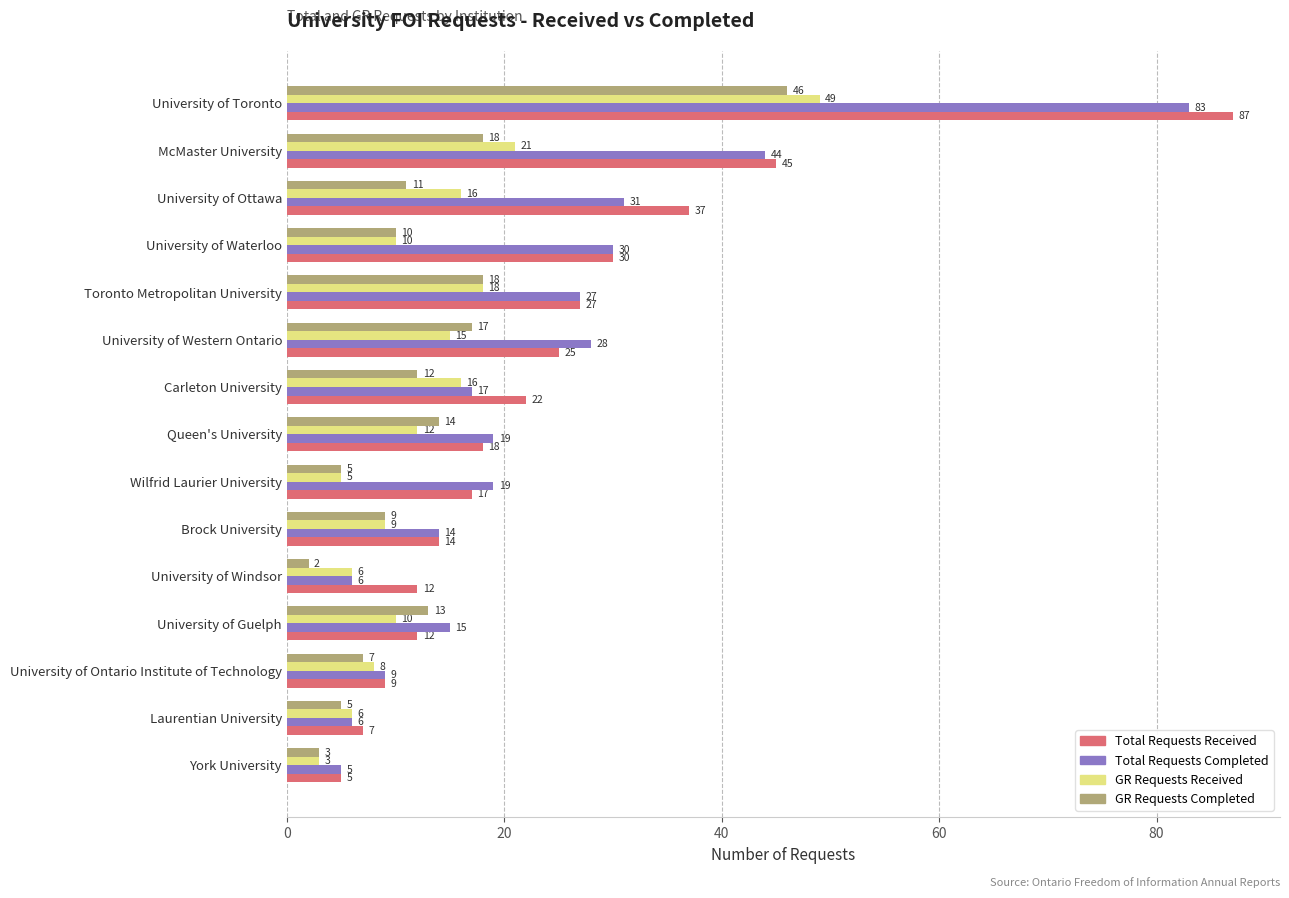

What is the sum of all GR Requests Completed values?

190